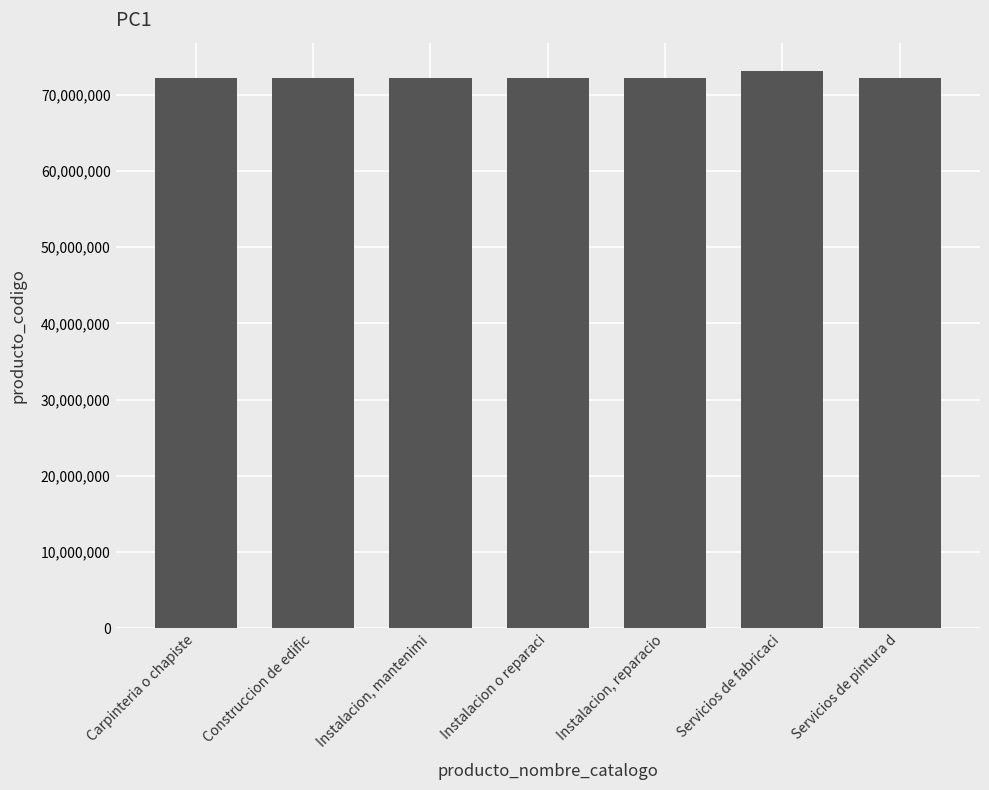

What is the greatest value displayed?

73141502